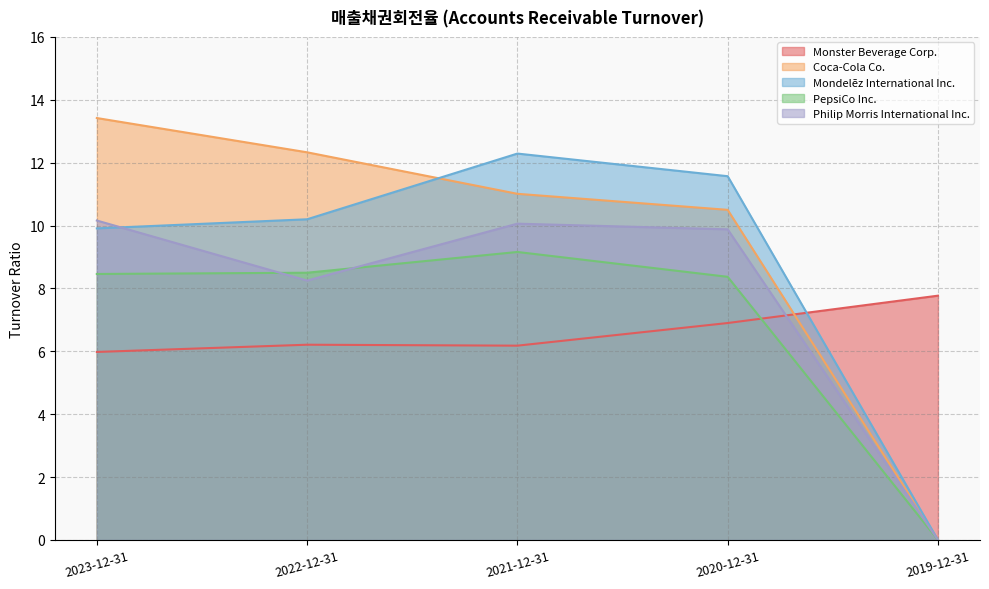

What is the sum of all PepsiCo Inc. values?

34.5